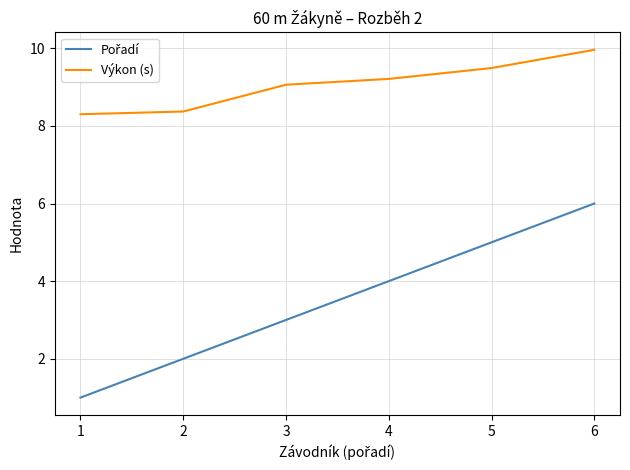

What is the total value across all series at 6?

16.0